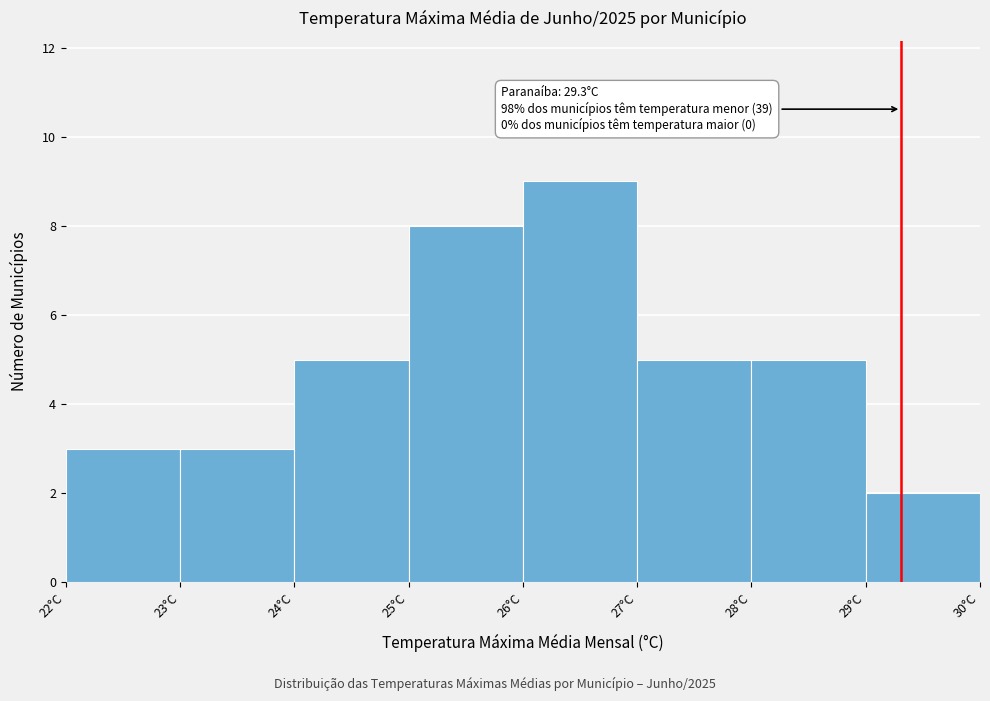

Which range on the x-axis has the tallest bar?

26 to 27